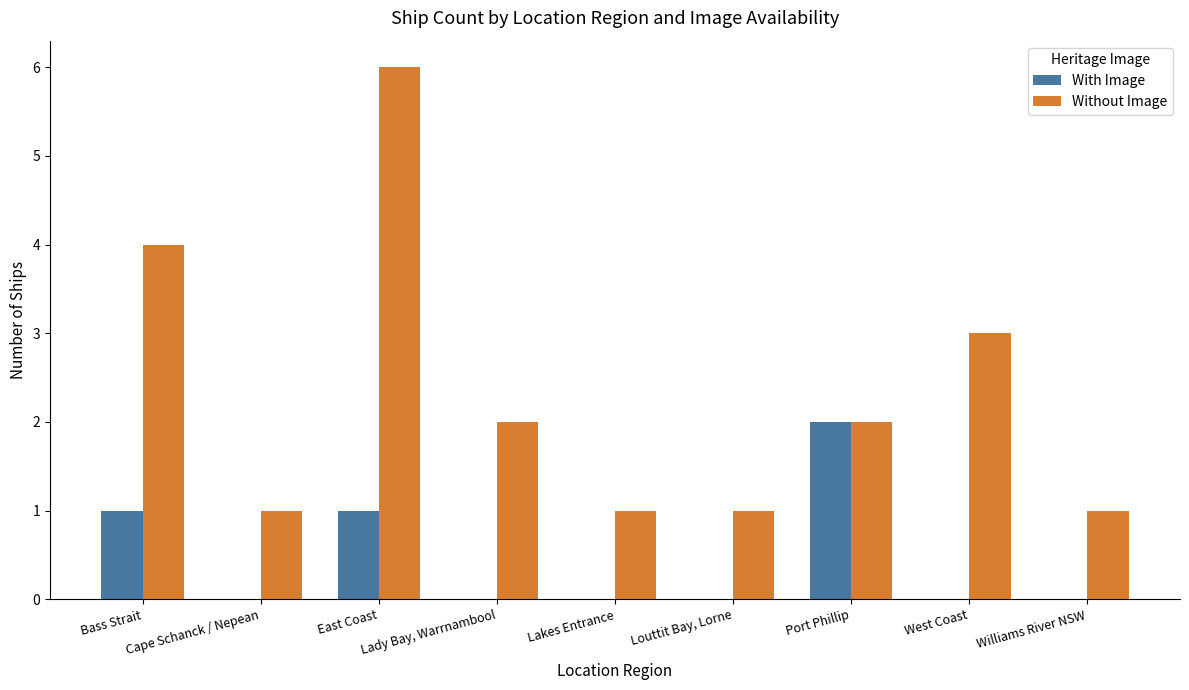

What is the sum of all With Image values?

4